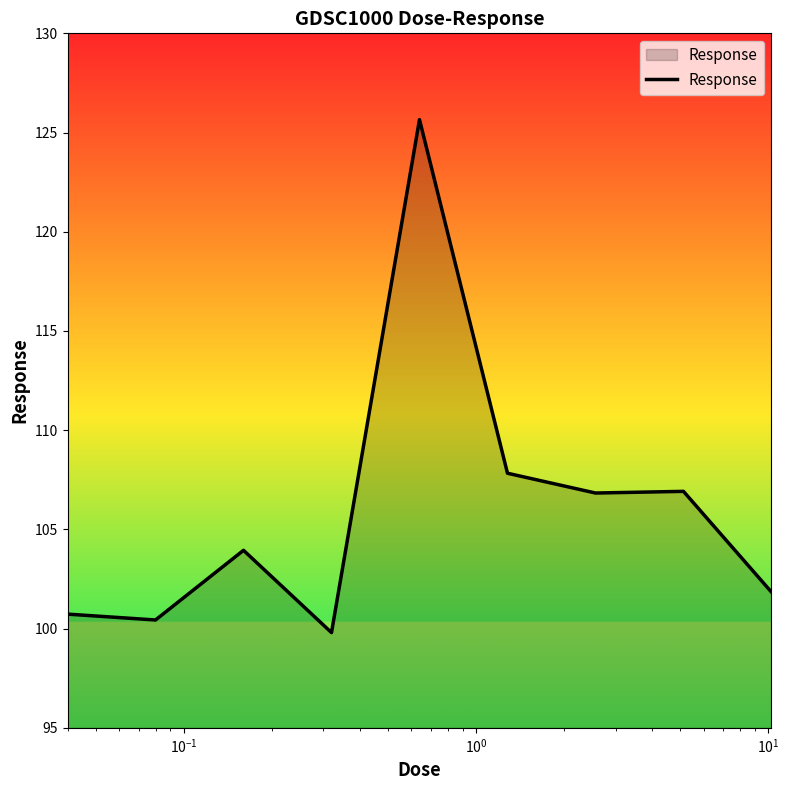

What is the smallest value displayed?

99.8